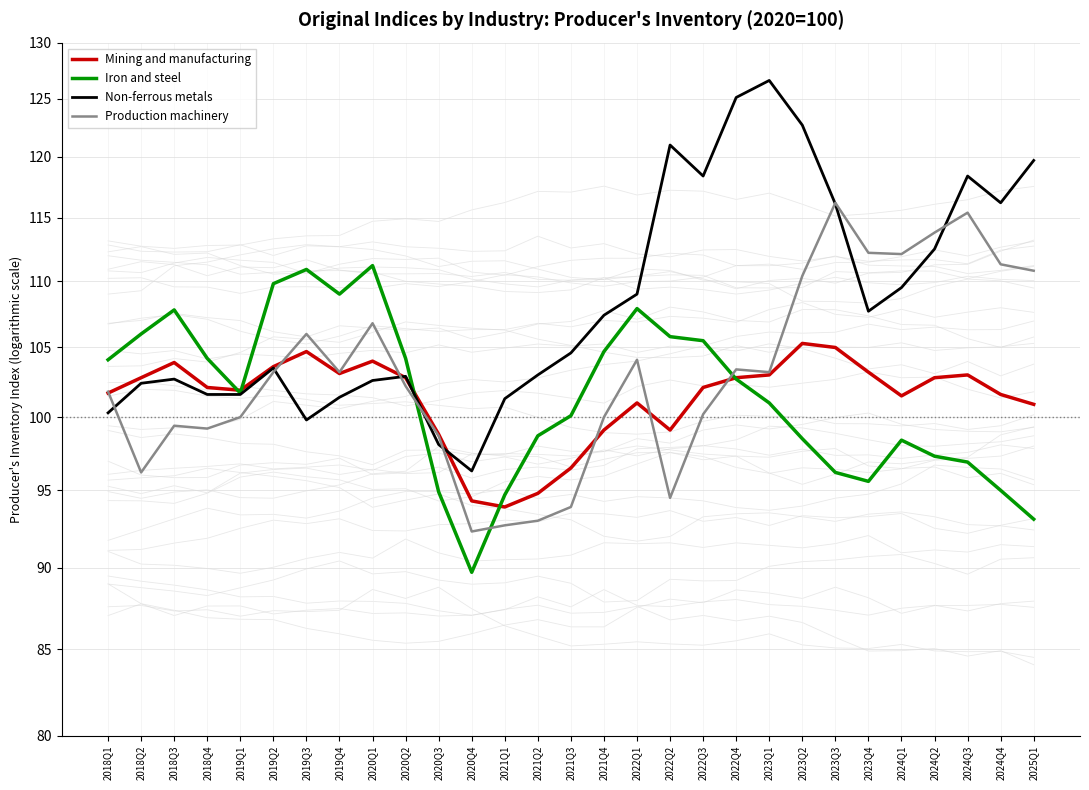

Reading left to right, what are all the values shown in this chart?

Mining and manufacturing: 101.7	102.8	103.9	102.1	101.9	103.6	104.7	103.1	104.0	102.8	98.8	94.3	93.9	94.8	96.5	99.1	101.0	99.1	102.1	102.8	103.0	105.3	105.0	103.2	101.5	102.8	103.0	101.6	100.9
Iron and steel: 104.1	106.0	107.8	104.2	101.7	109.8	110.9	109.0	111.2	104.2	94.9	89.7	94.7	98.7	100.1	104.7	107.9	105.8	105.5	102.7	101.0	98.5	96.2	95.6	98.4	97.3	96.9	95.0	93.1
Non-ferrous metals: 100.3	102.4	102.7	101.6	101.6	103.5	99.8	101.4	102.6	102.9	98.1	96.3	101.3	103.0	104.6	107.4	109.0	121.0	118.4	125.1	126.6	122.7	116.1	107.7	109.5	112.5	118.4	116.2	119.7
Production machinery: 101.8	96.2	99.4	99.2	100.0	103.2	106.0	103.2	106.8	102.2	98.7	92.3	92.7	93.0	93.9	100.0	104.1	94.5	100.2	103.4	103.2	110.4	116.2	112.2	112.1	113.8	115.4	111.3	110.8